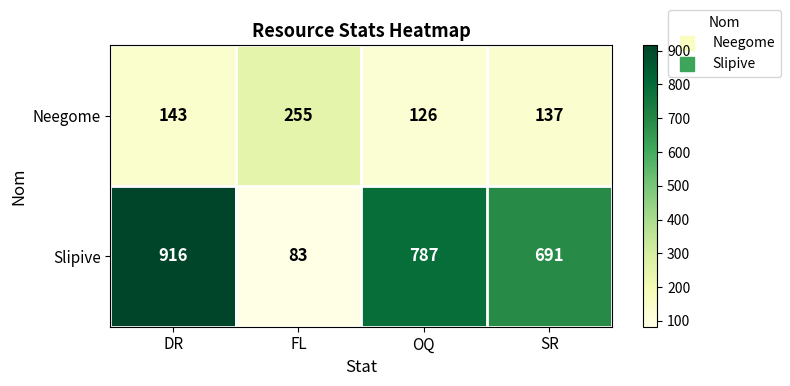

Which series has the largest range (max minus min)?

Slipive